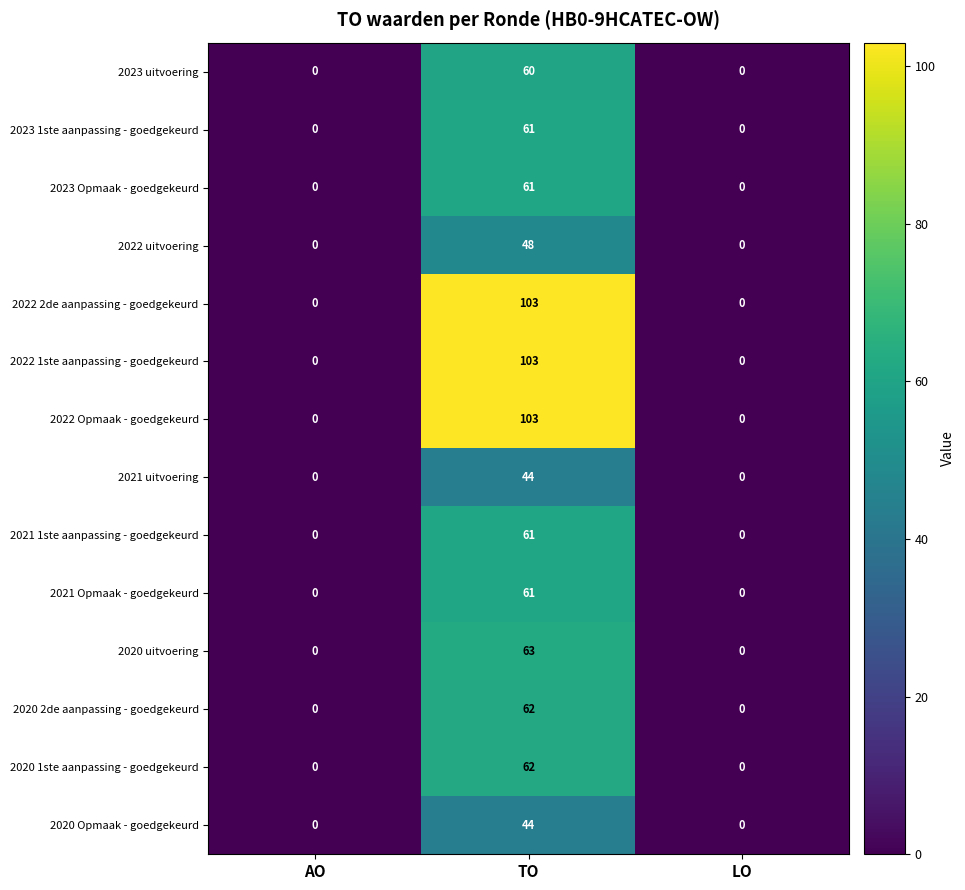

What is the spread (max minus min) of values at TO?

59